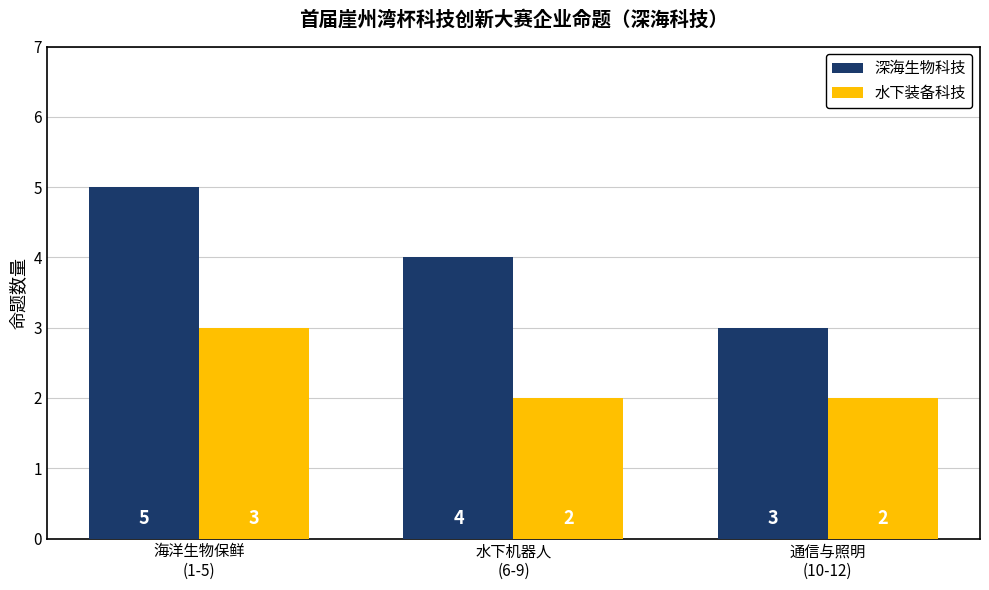

Reading left to right, list all the values displayed in this chart.

深海生物科技: 海洋生物保鲜
(1-5)=5	水下机器人
(6-9)=4	通信与照明
(10-12)=3
水下装备科技: 海洋生物保鲜
(1-5)=3	水下机器人
(6-9)=2	通信与照明
(10-12)=2